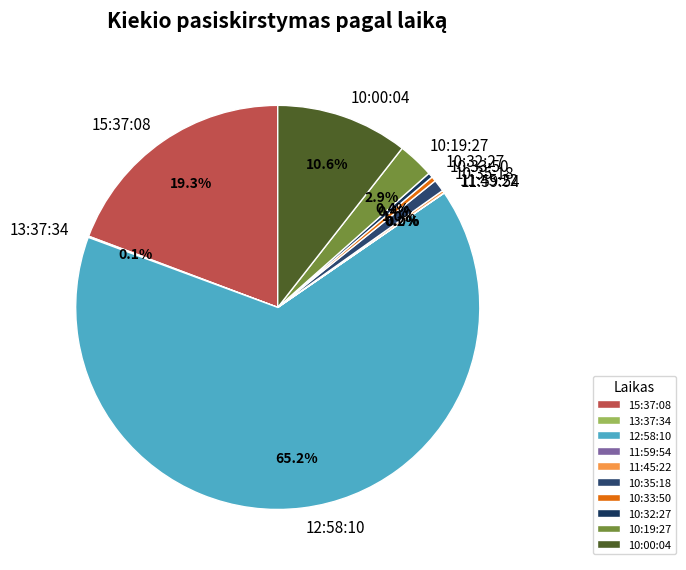

Combined, what portion of the pie is 15:37:08 and 10:32:27?

19.7%